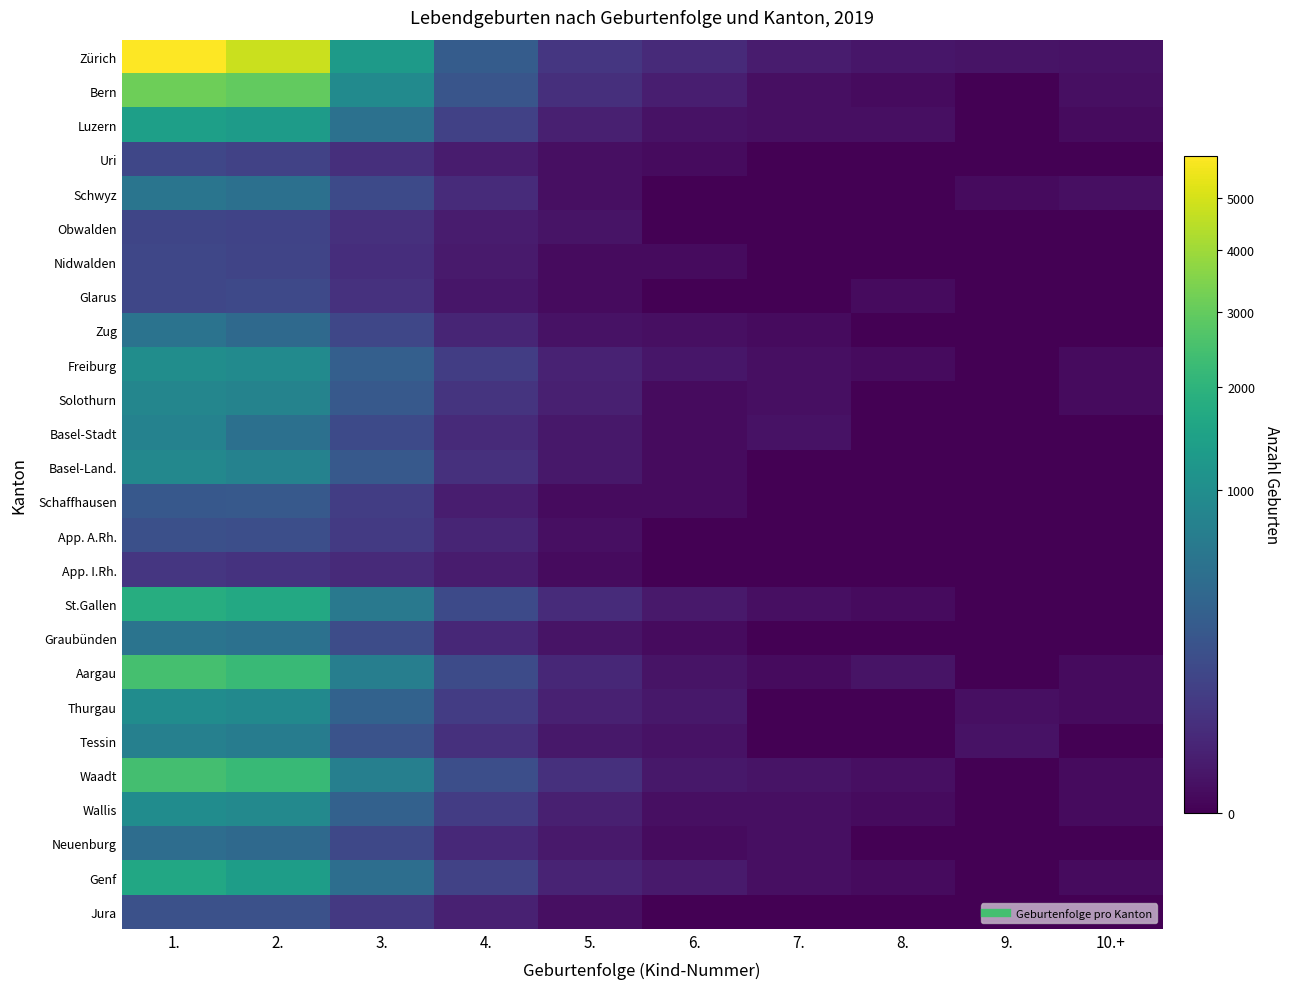

Count the number of categories in the chart.

10